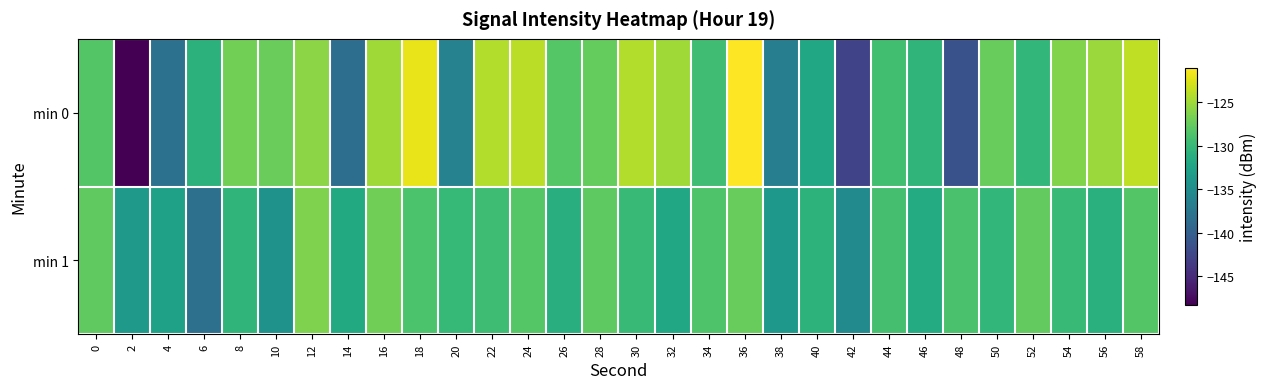

What is the spread (max minus min) of values at 26?

2.9